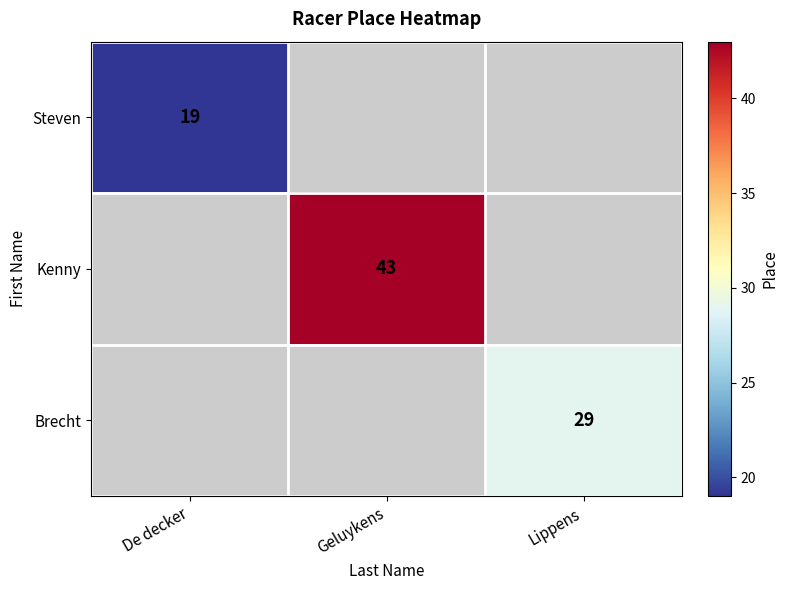

True or false: Steven has a value of 8 at De decker.

False